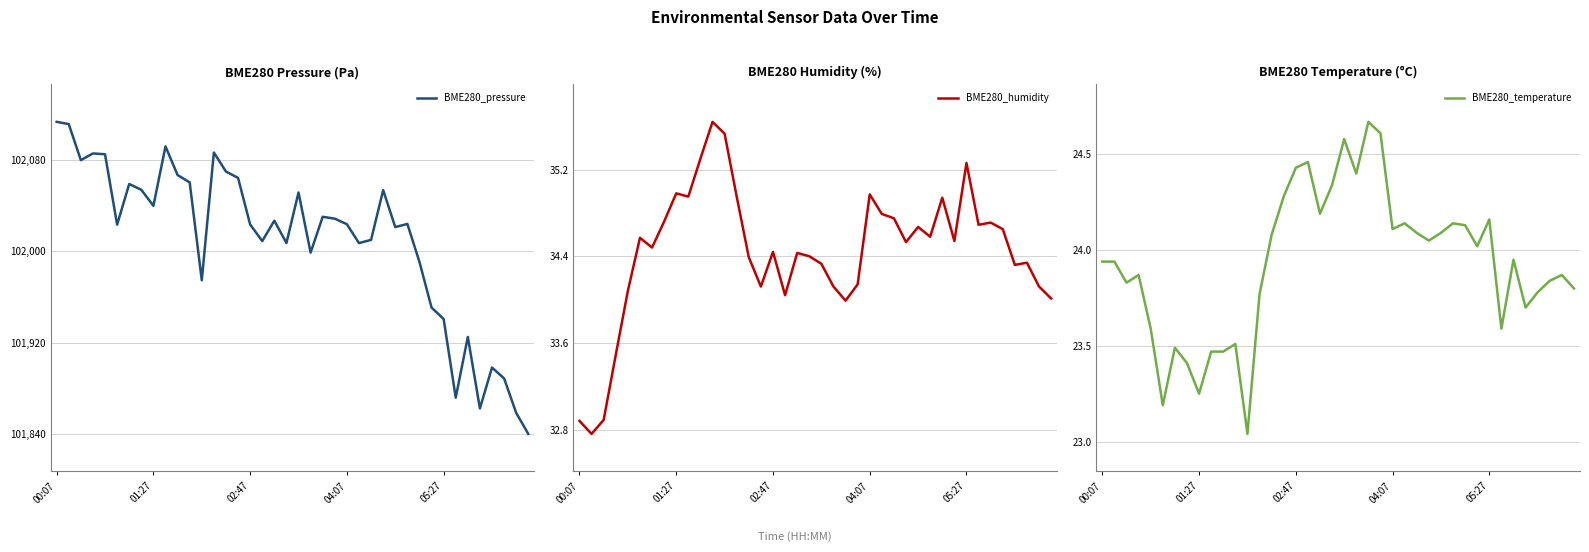

What is the minimum value for BME280_pressure?

101840.0